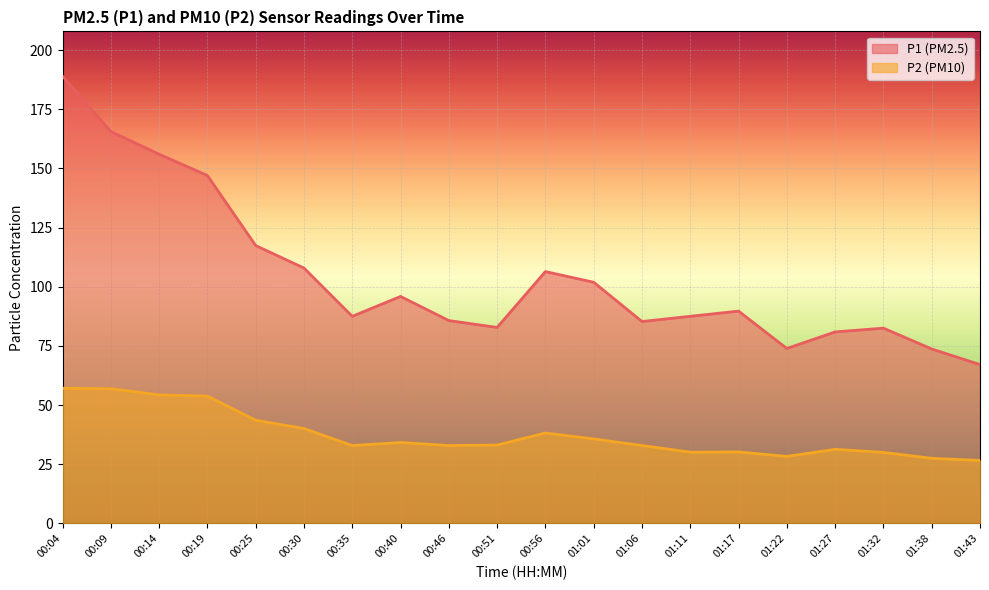

Between 00:46 and 00:51, which series saw the biggest shift?

P1